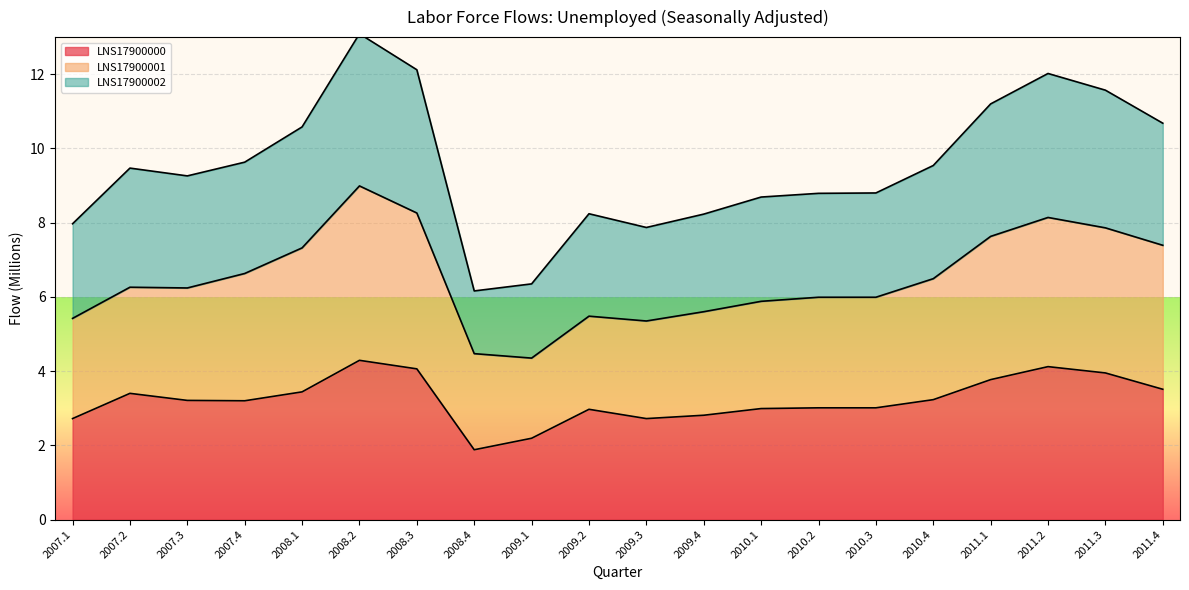

True or false: LNS17900000 has a value of 2.2 at 2009.1.

True